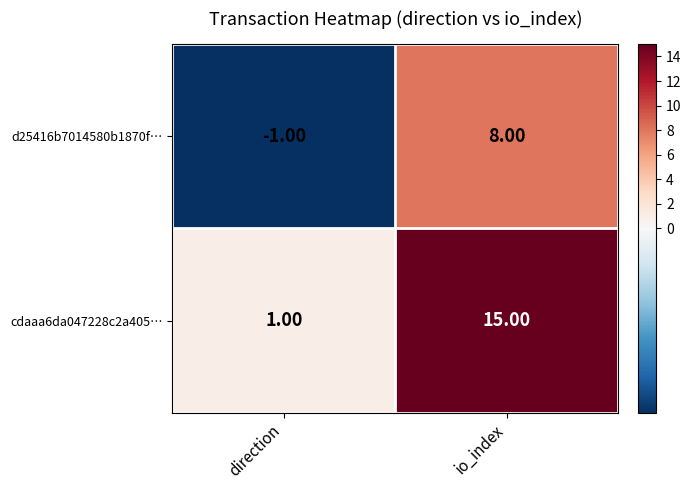

At which category is the sum across all series the highest?

io_index